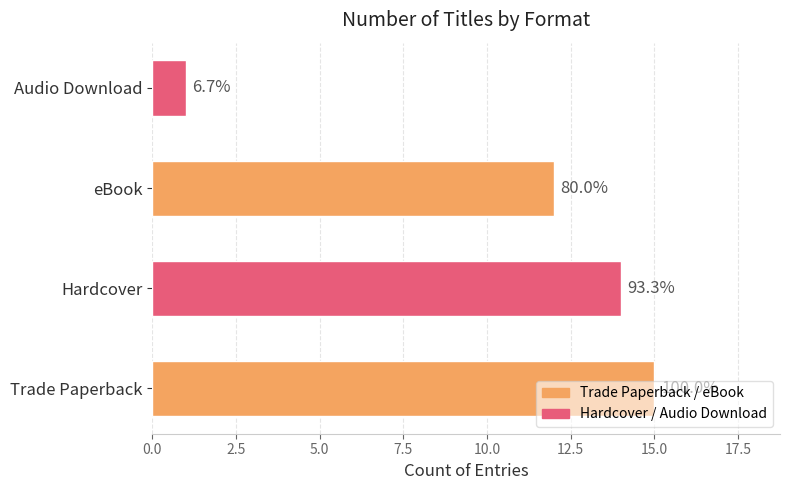

What is the sum of all values?

42